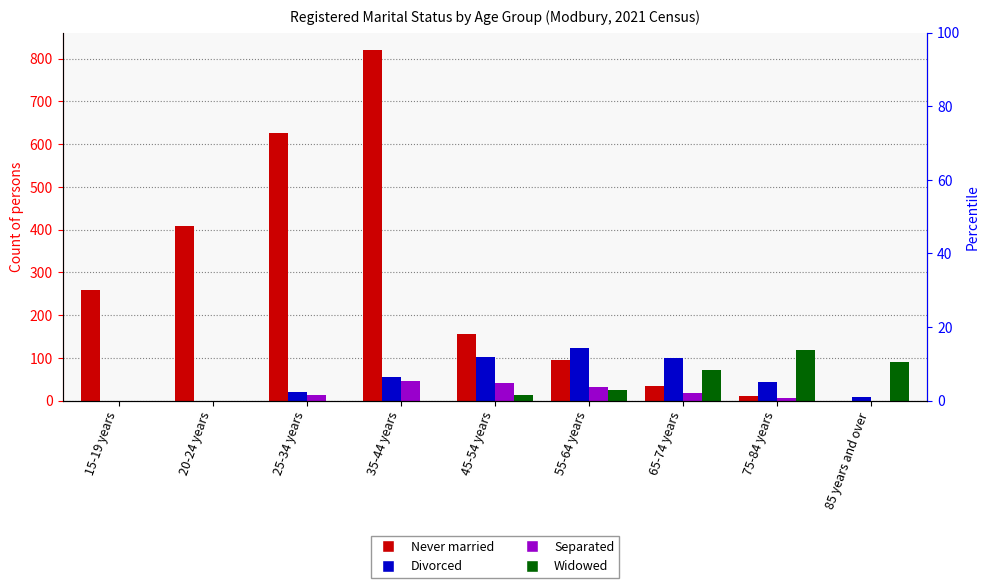

The Widowed series shows 32 at 55-64 years. True or false?

False